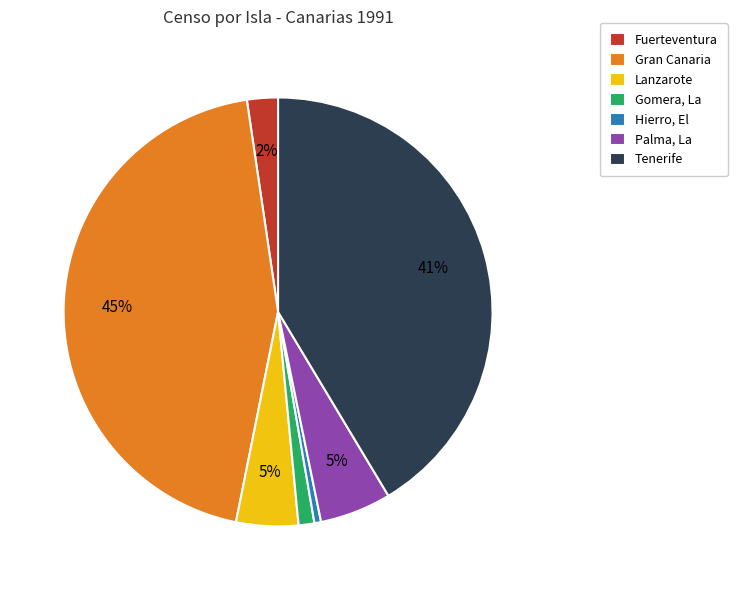

Does Palma, La account for over 50% of the chart?

No